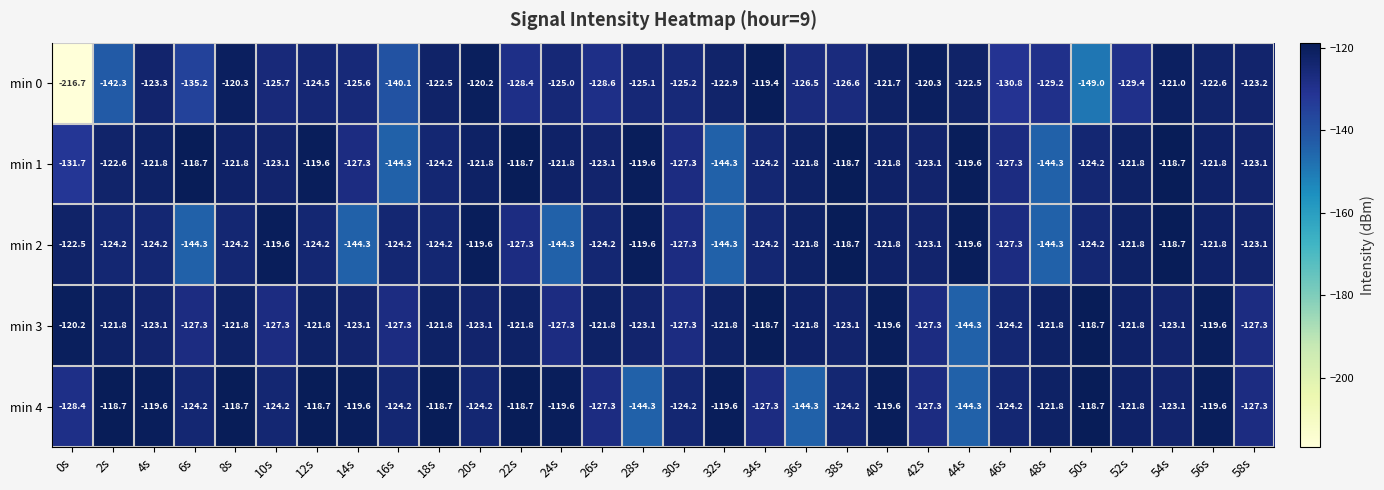

Which series has the widest spread of values?

min 0